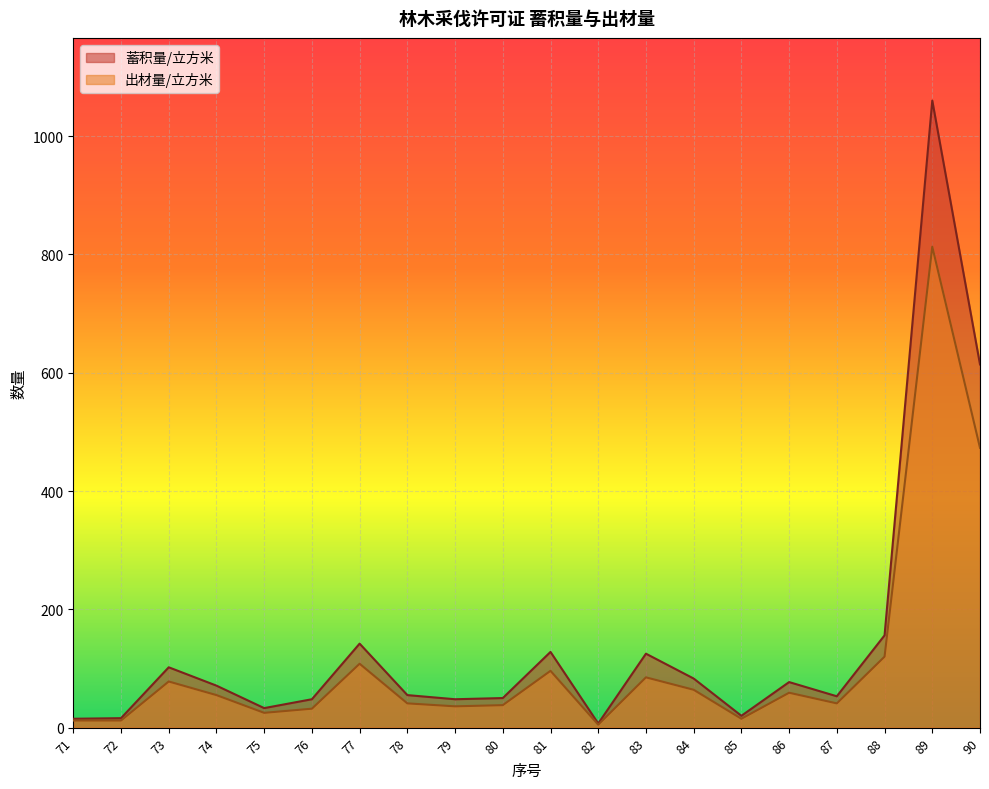

True or false: 出材量/立方米 has a value of 9 at 85.

False